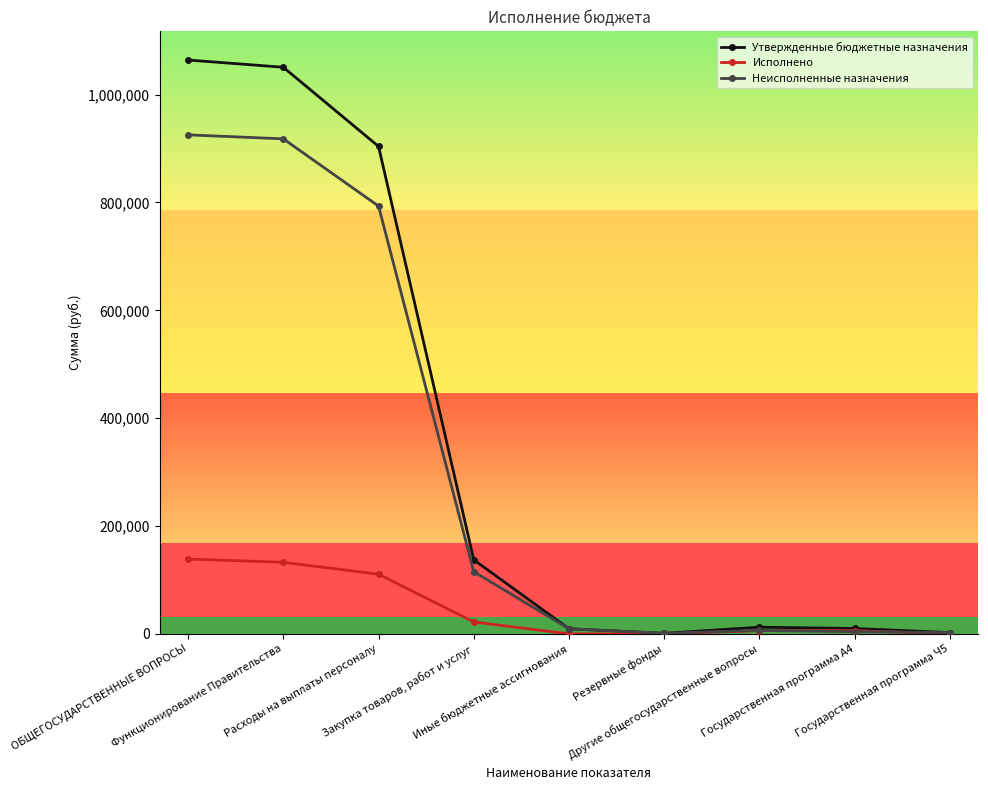

The value of Неисполненные назначения at Закупка товаров, работ и услуг is 115215.6. True or false?

True